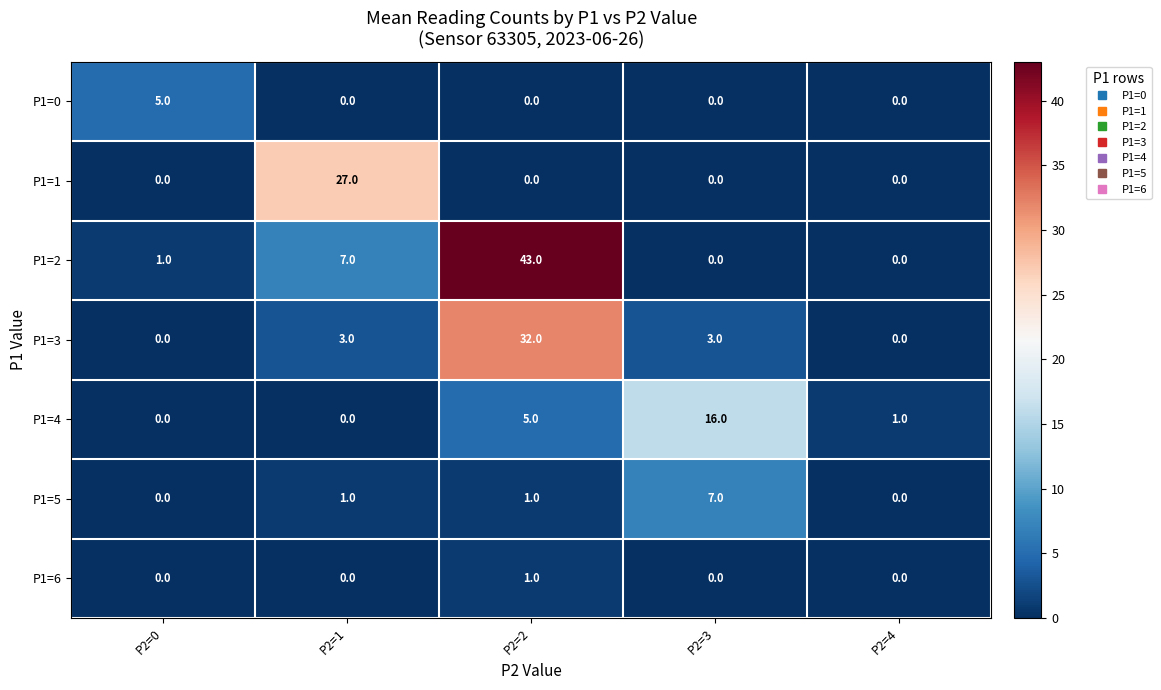

The value of P1=2 at P2=4 is -20. True or false?

False